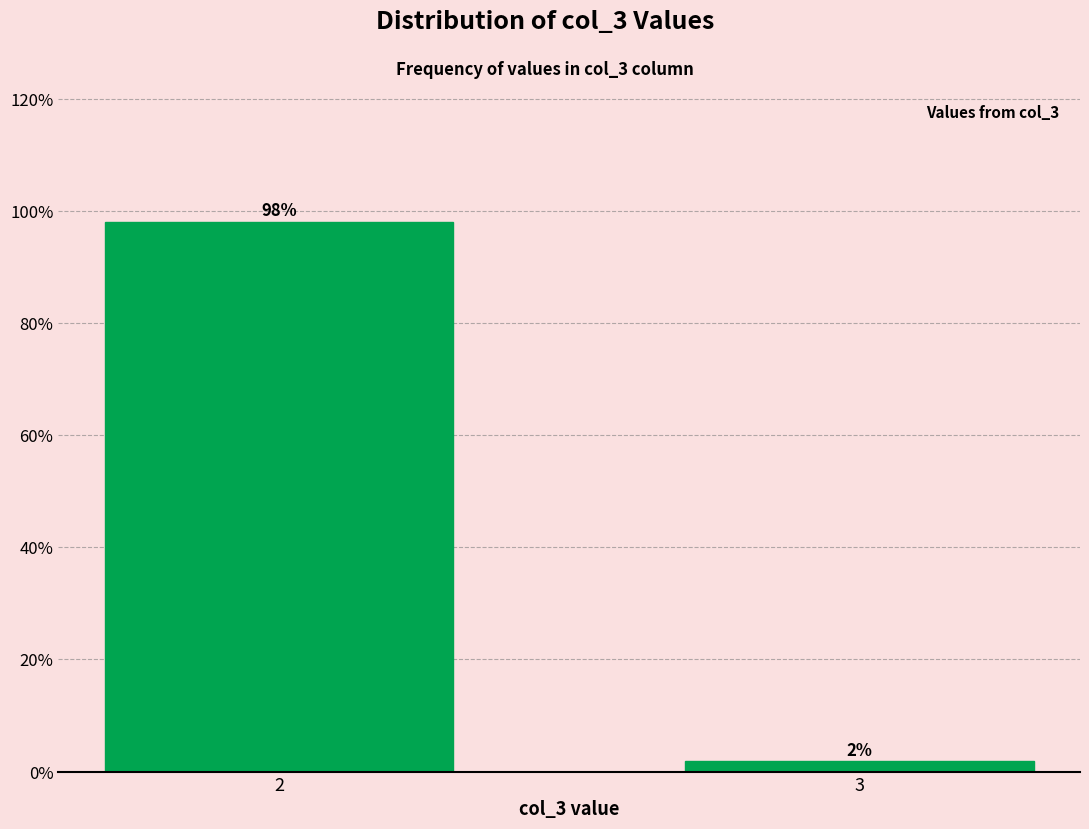

Read the value at 2.

98.1